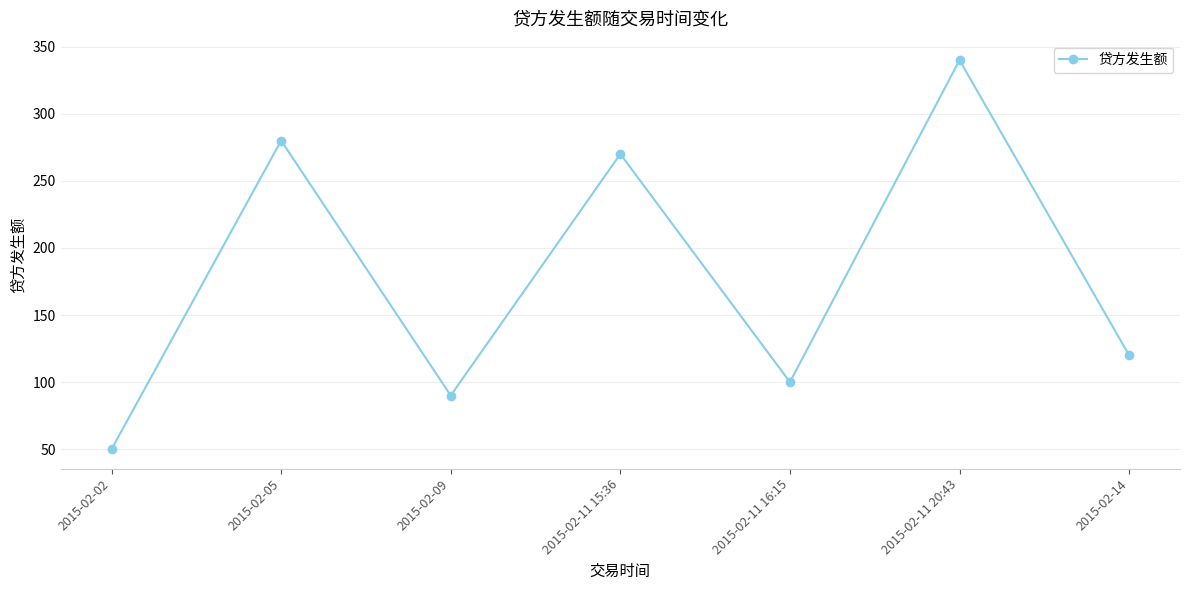

What is the label of the 4th point from the left?

2015-02-11 15:36